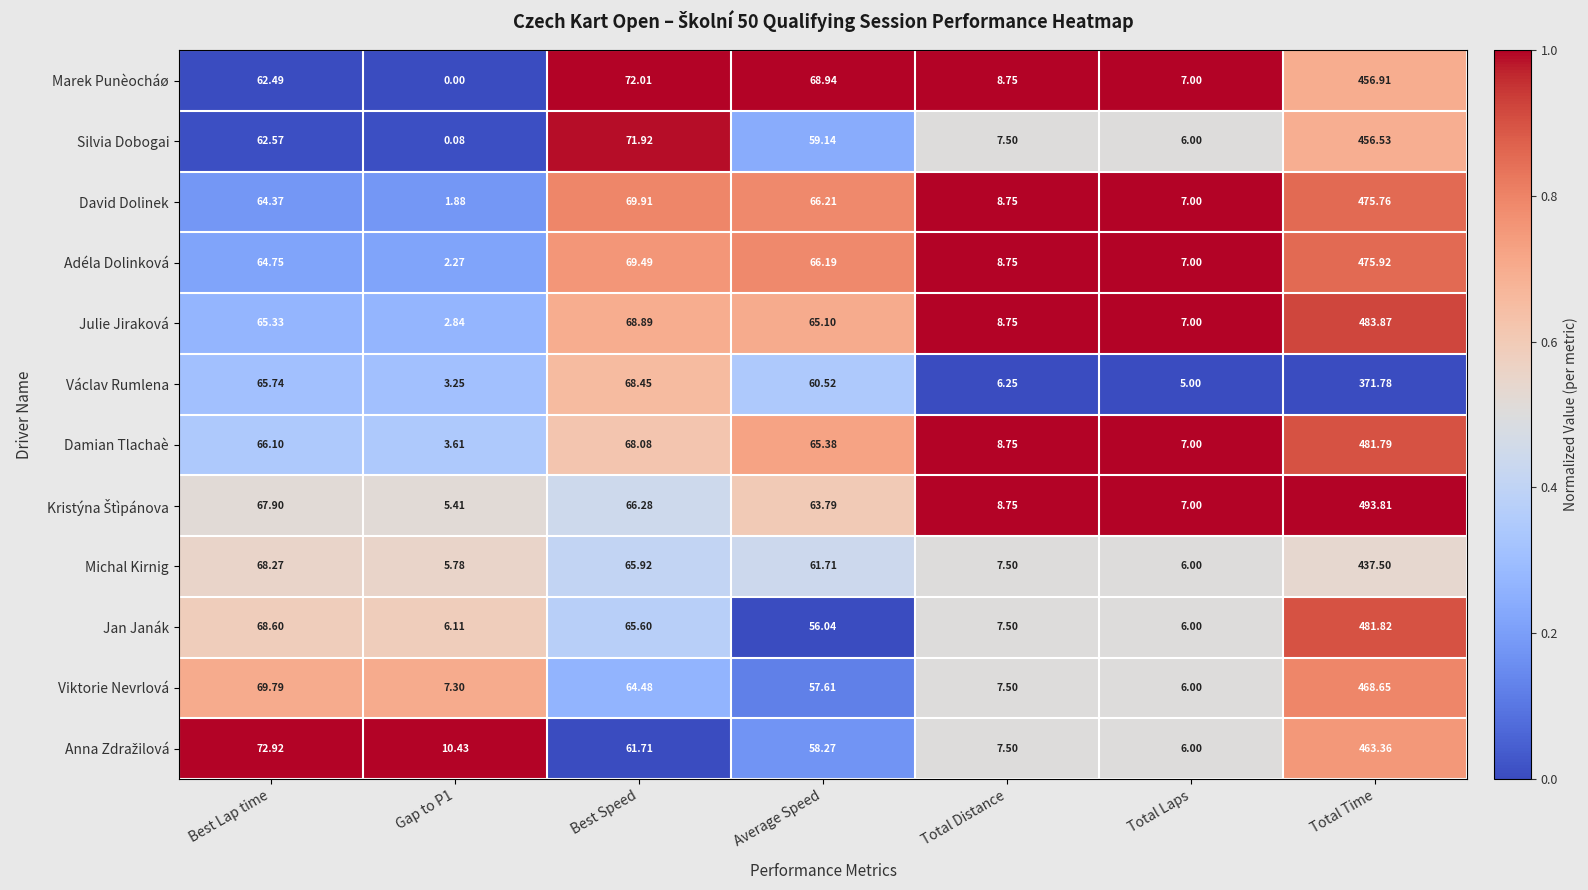

Which series changed the most between Best Speed and Total Distance?

Silvia Dobogai